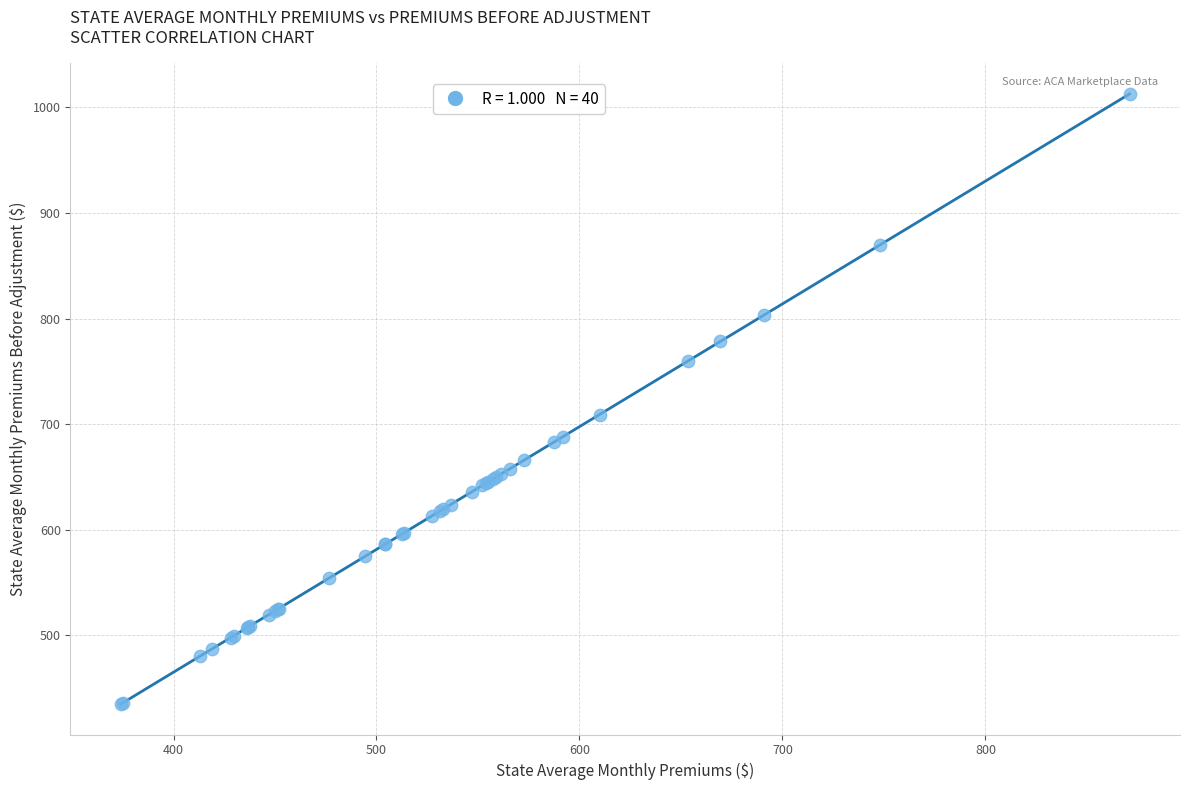

What Y value in the scatter plot is closest to 723?

709.2